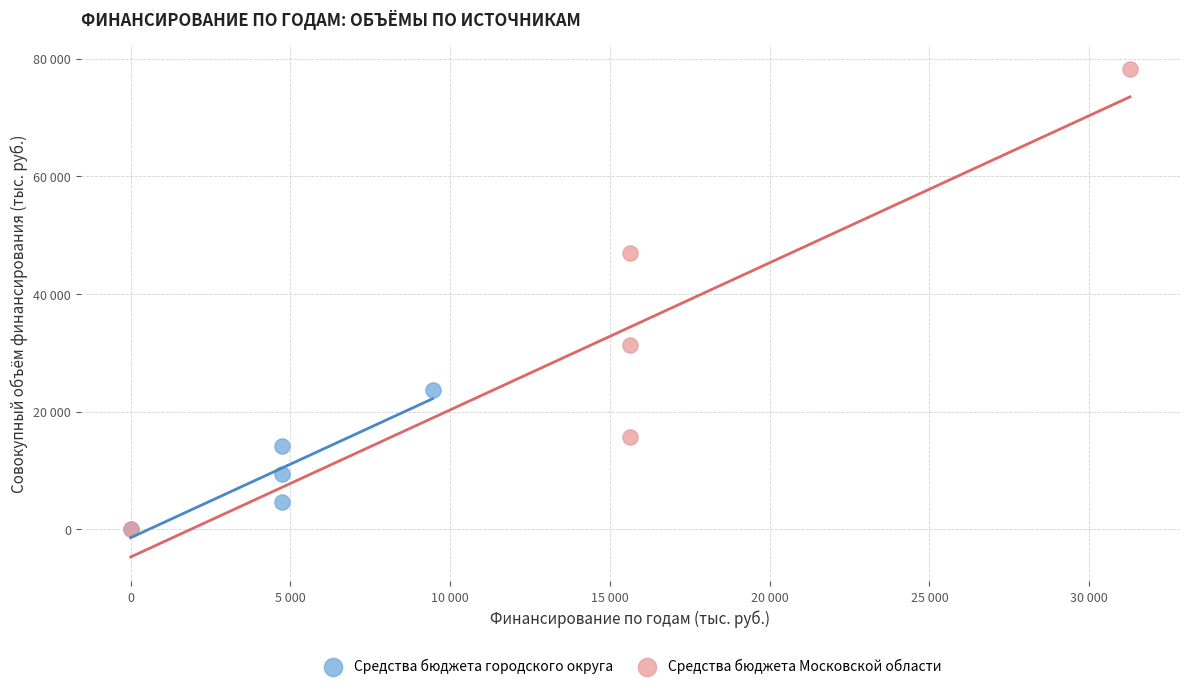

Which series has the largest Y range (max minus min)?

Средства бюджета Московской области